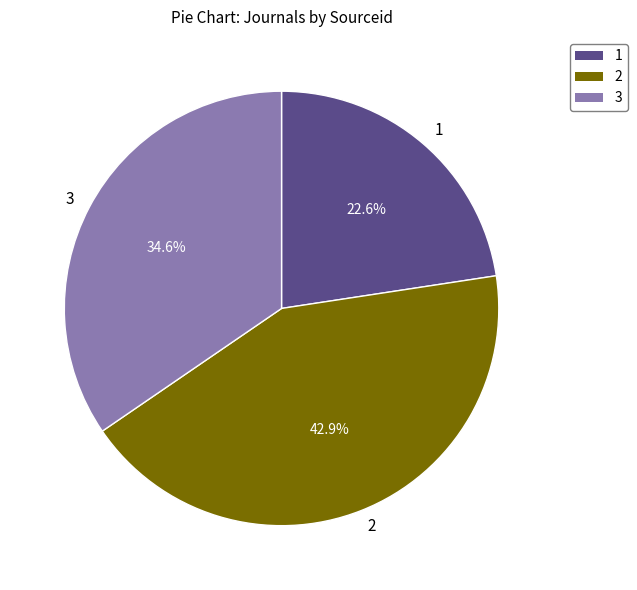

What portion of the pie excludes 3?

65.4%